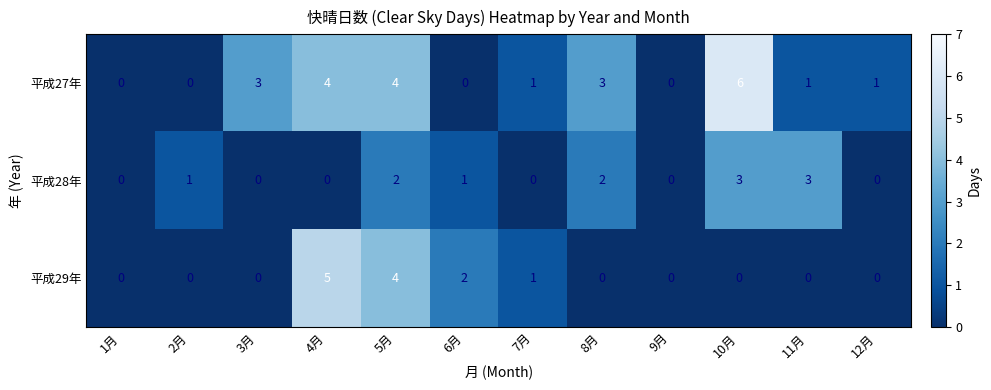

What is the spread (max minus min) of values at 5月?

2